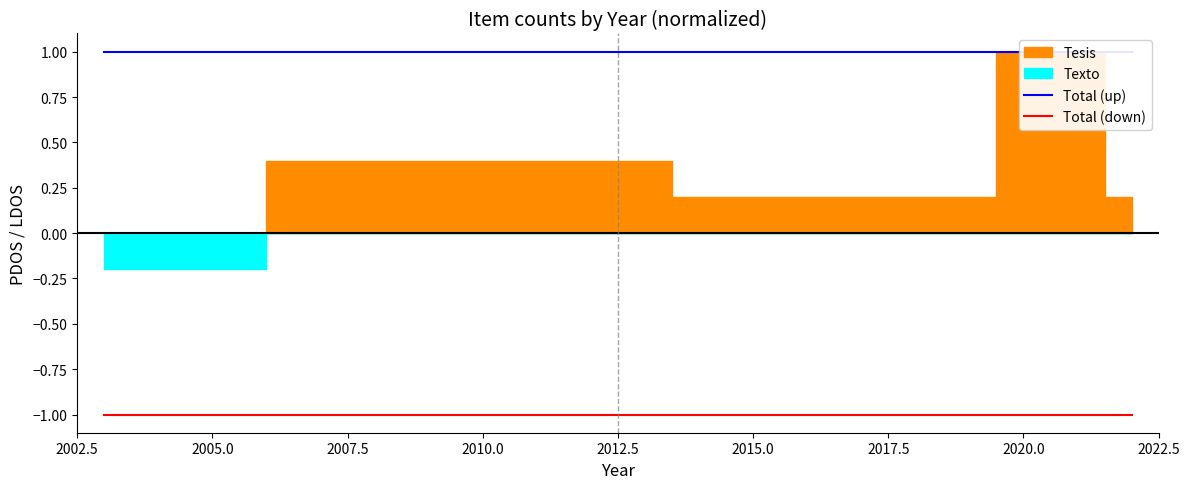

Does the chart have visible grid lines?

No